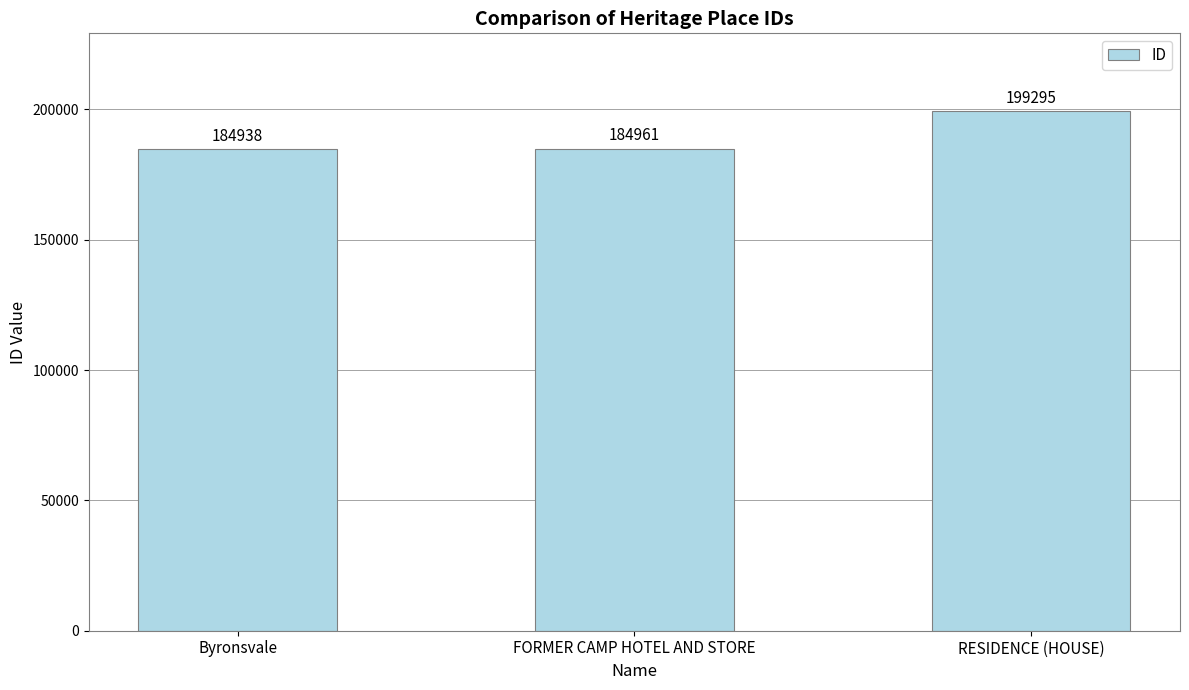

What is the label of the 3rd bar from the right?

Byronsvale